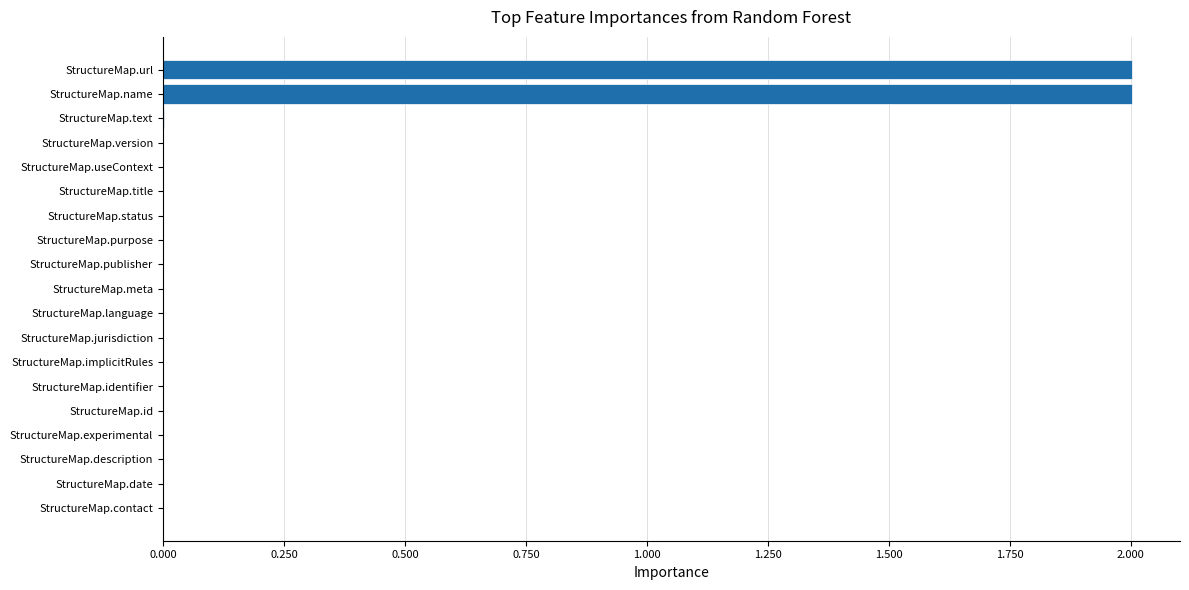

What is the sum of all values?

4.0